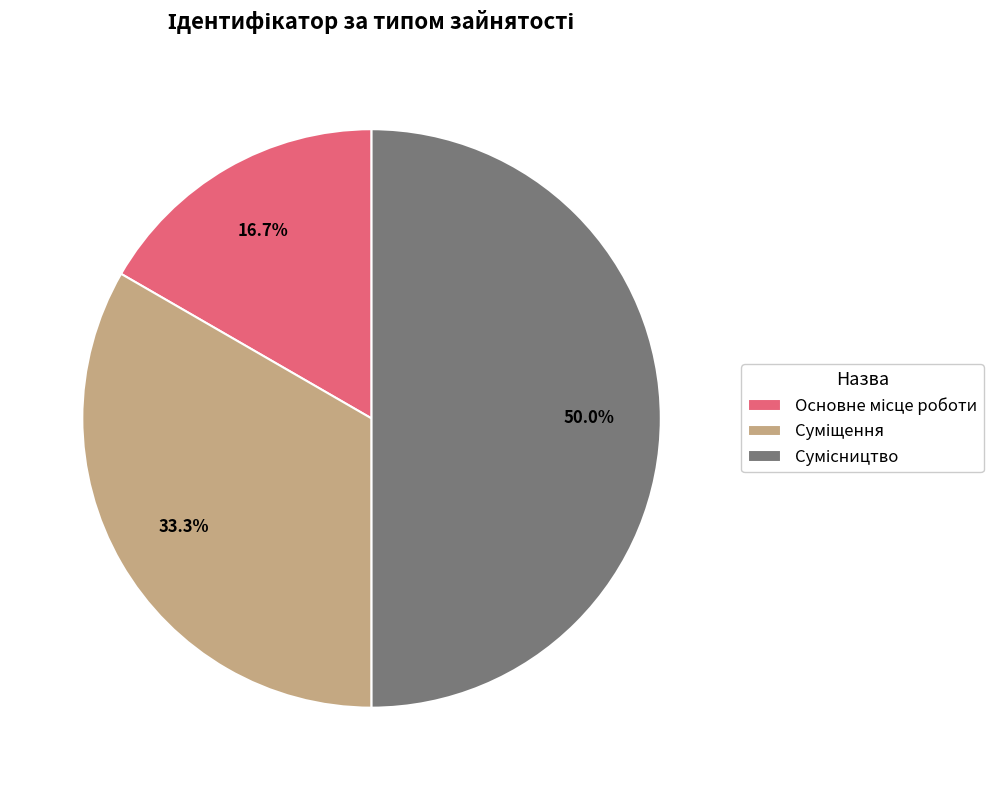

How many slices are in this pie chart?

3